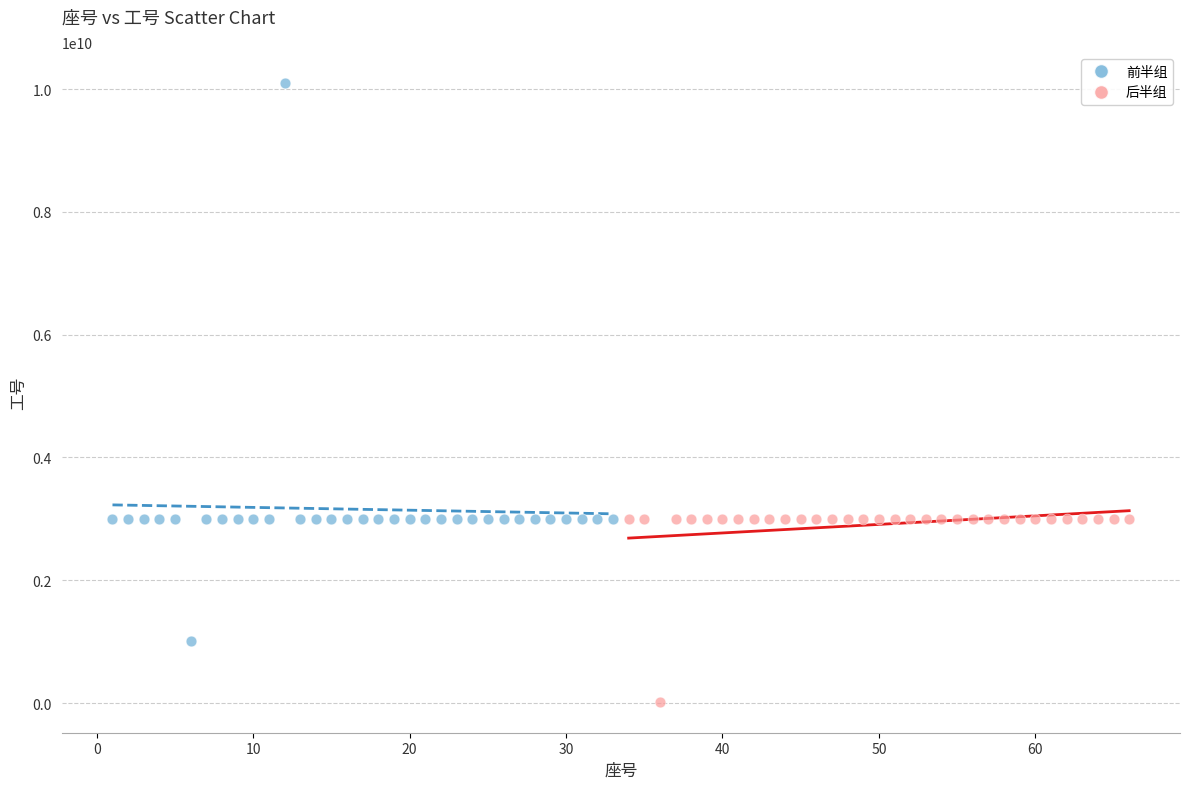

What are all the series names shown in the legend?

前半组, 后半组